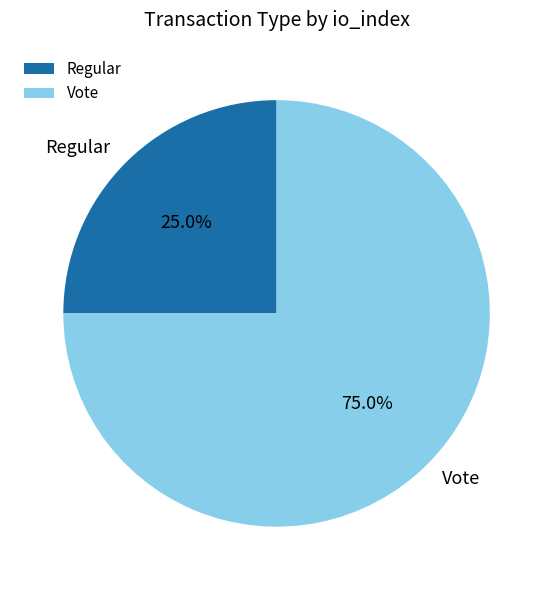

True or false: Vote accounts for 62% of the total.

False